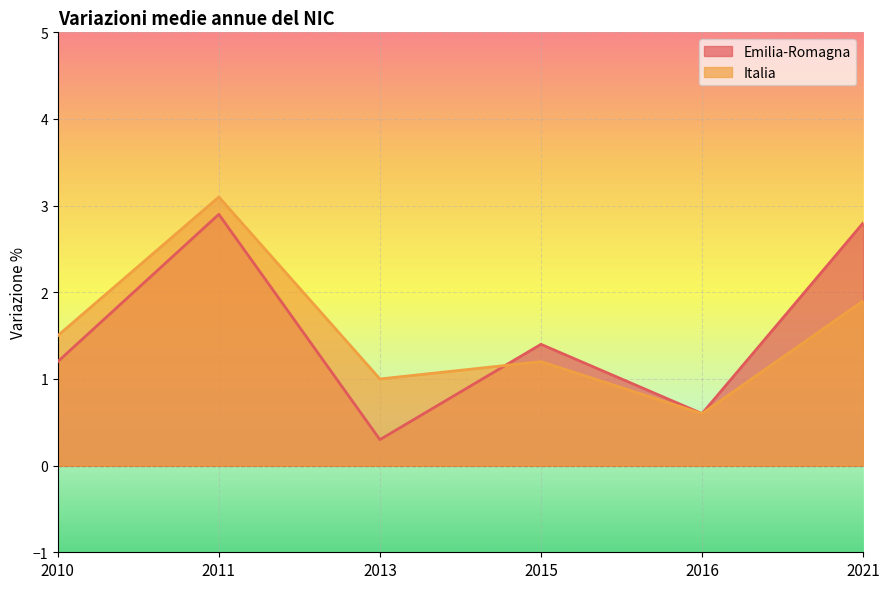

How many values in the Emilia-Romagna series are below 1?

2